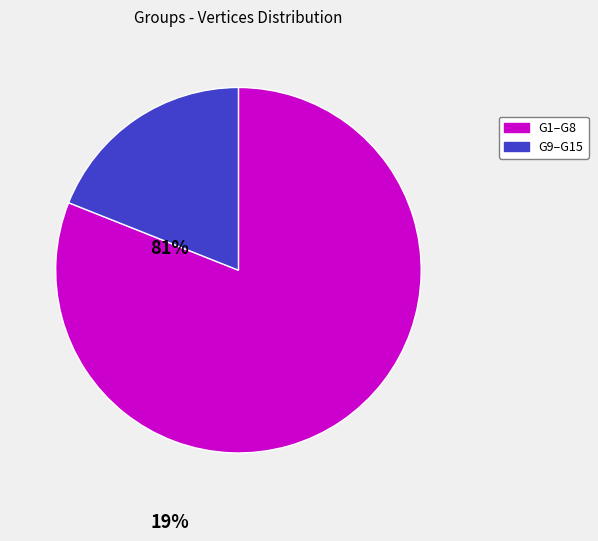

Is there any slice that represents more than half of the pie?

Yes